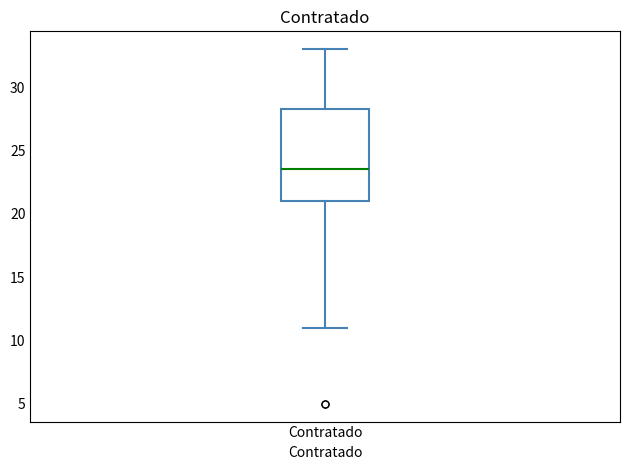

Read this box plot against the y-axis: the position of the median line, the range covered by the box, and the ends of both whiskers. The values are not printed on the chart, so give them approximately, as read against the axis.

median 23.5, box 21.0 to 28.5, whiskers 11.0 to 33.0